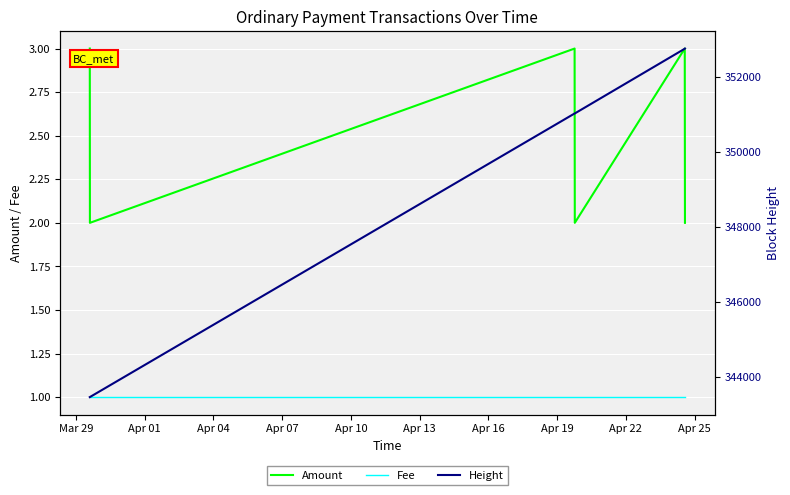

How many lines are shown in the chart?

3